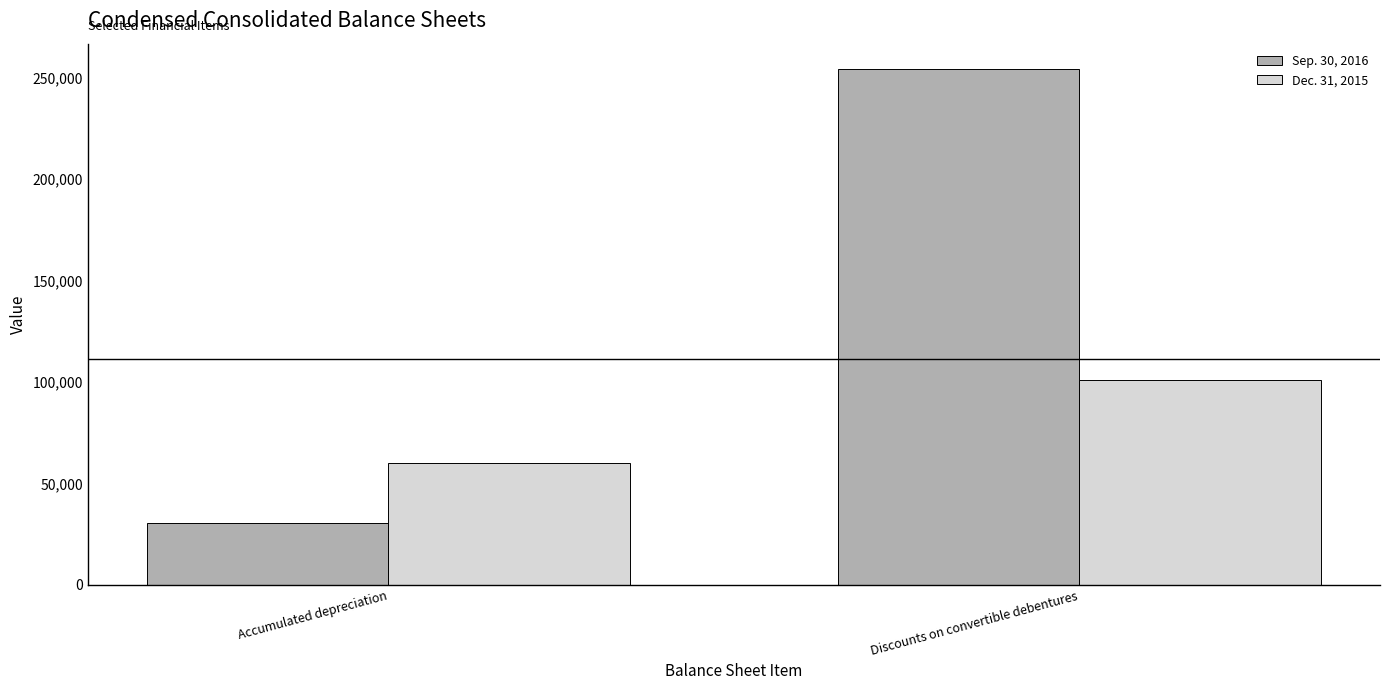

Reading left to right, extract all data points from this chart.

Sep. 30, 2016: Accumulated depreciation=30627	Discounts on convertible debentures=254116
Dec. 31, 2015: Accumulated depreciation=60242	Discounts on convertible debentures=100833